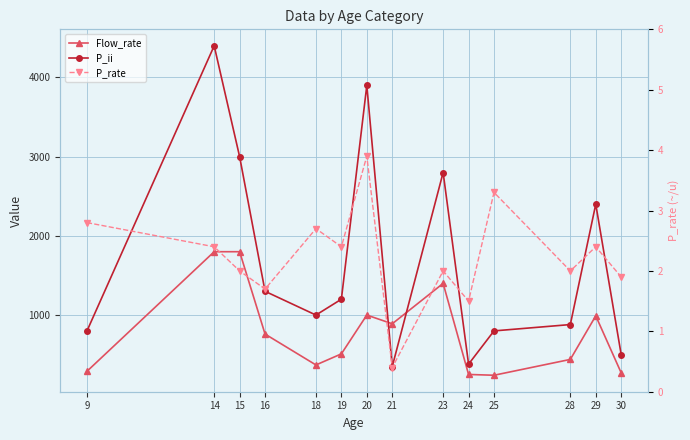

Which series has the widest spread of values?

P_ii